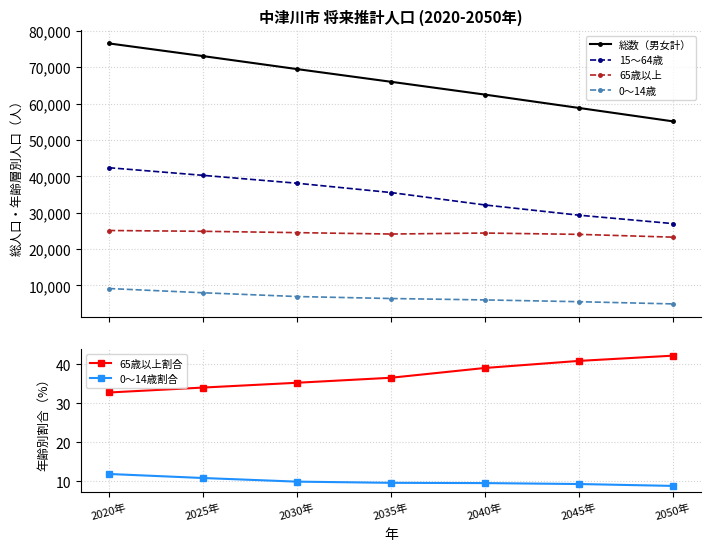

Between 2020年 and 2035年, which series saw the biggest shift?

総数（男女計）